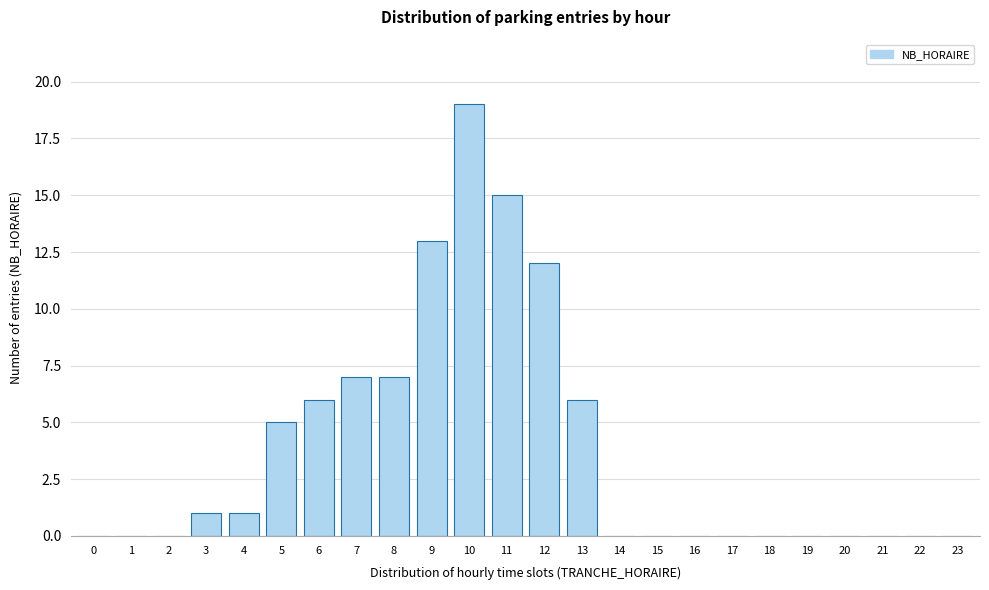

Reading right to left, list all the values displayed in this chart.

23=0	22=0	21=0	20=0	19=0	18=0	17=0	16=0	15=0	14=0	13=6	12=12	11=15	10=19	9=13	8=7	7=7	6=6	5=5	4=1	3=1	2=0	1=0	0=0